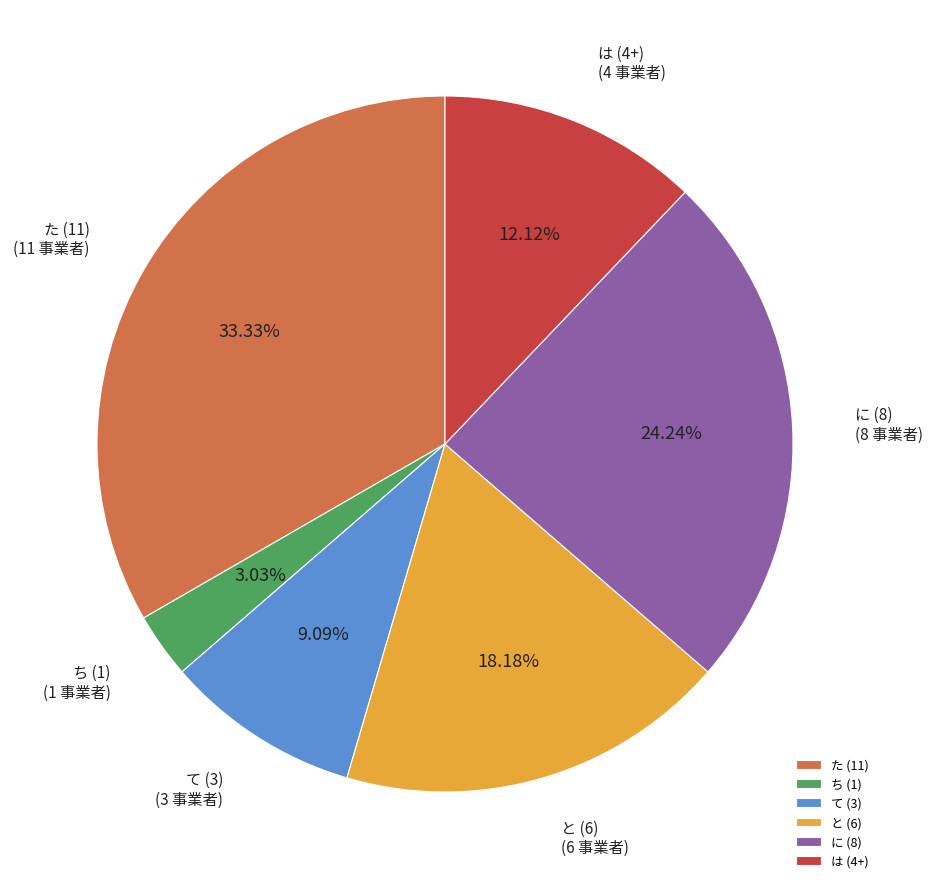

Do と (6) and ち (1) together represent more than half of the pie?

No